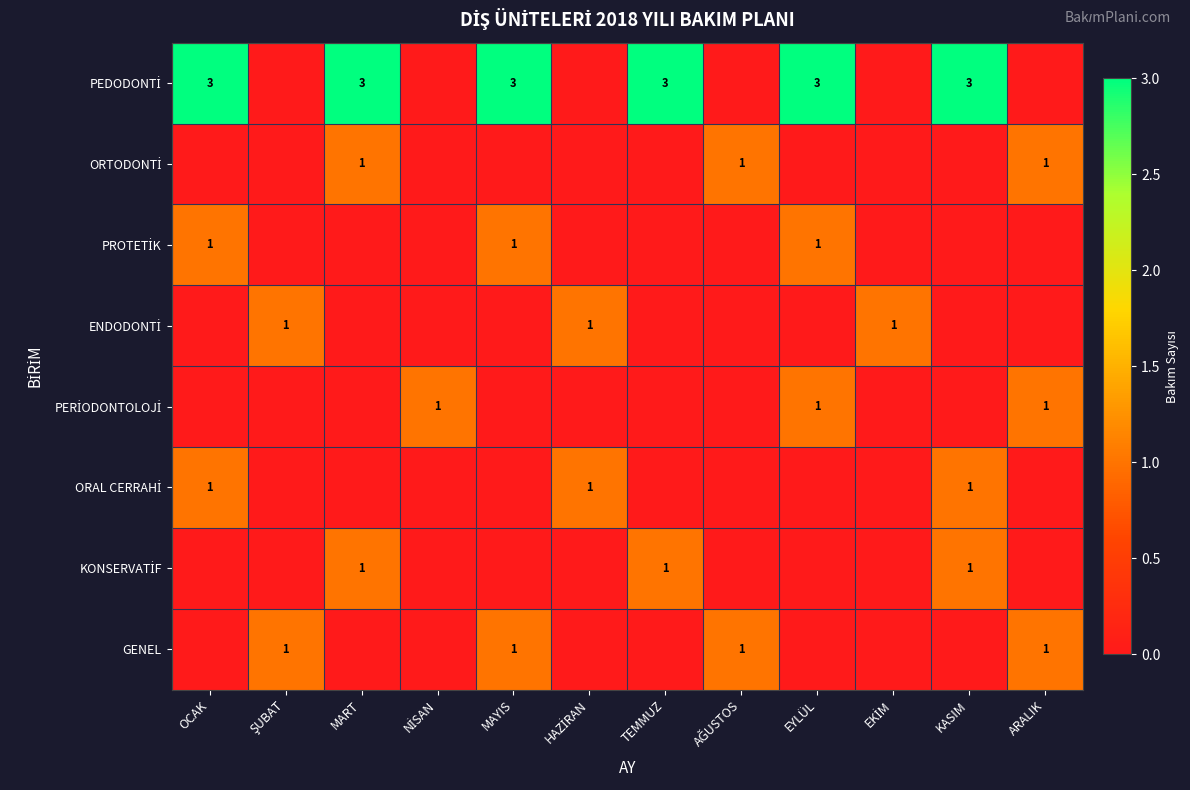

List the labels in order of PROTETİK value, smallest first.

ŞUBAT, MART, NİSAN, HAZİRAN, TEMMUZ, AĞUSTOS, EKİM, KASIM, ARALIK, OCAK, MAYIS, EYLÜL